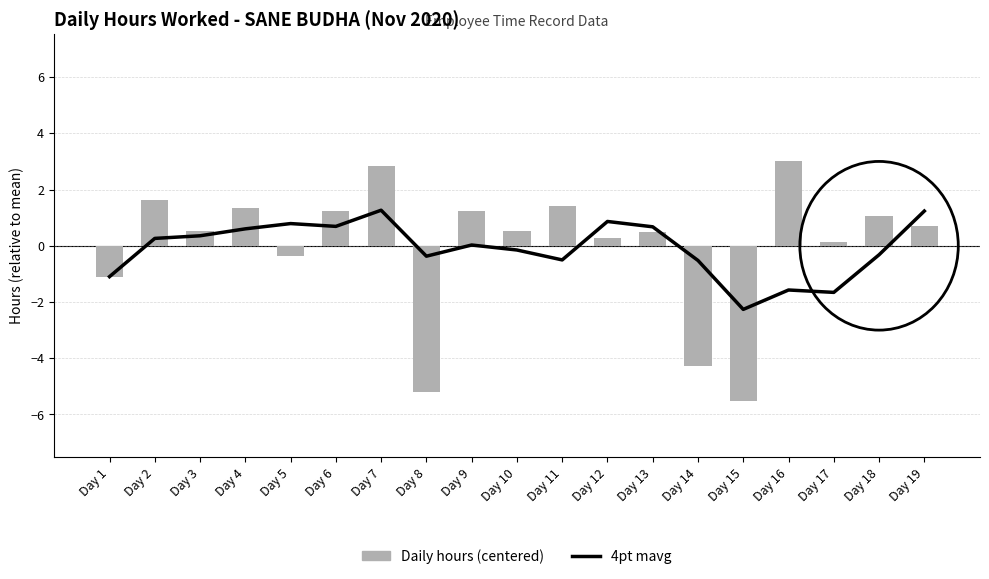

Which series has the largest range (max minus min)?

Daily hours